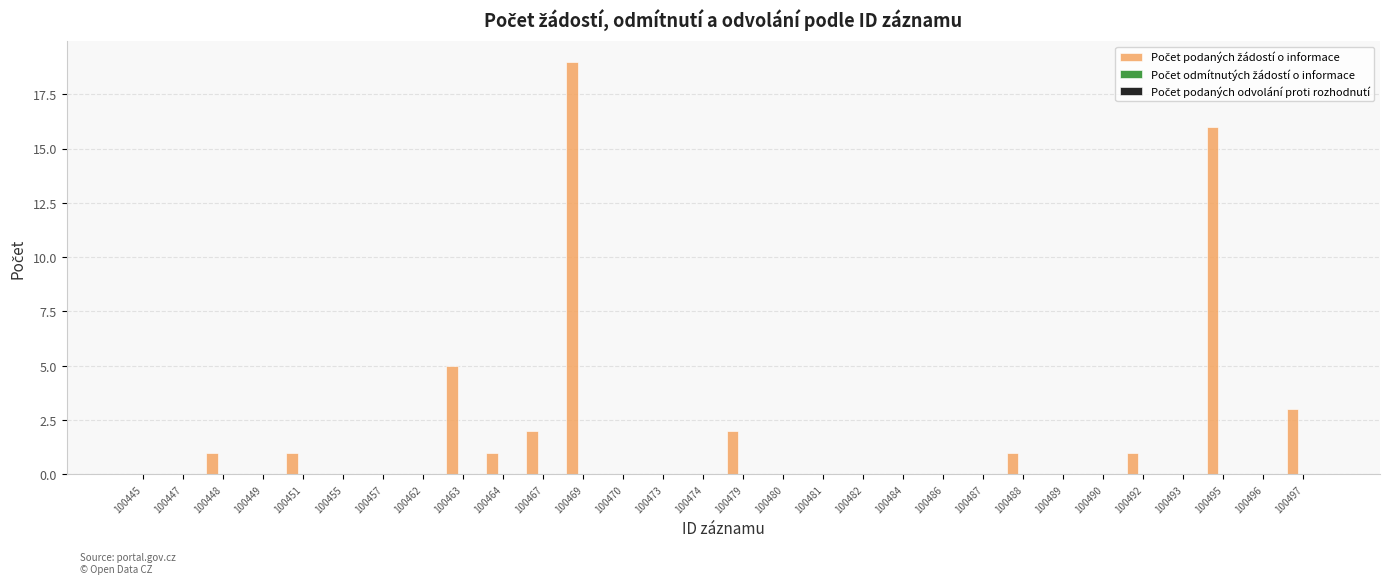

What is the maximum value shown in the chart?

19